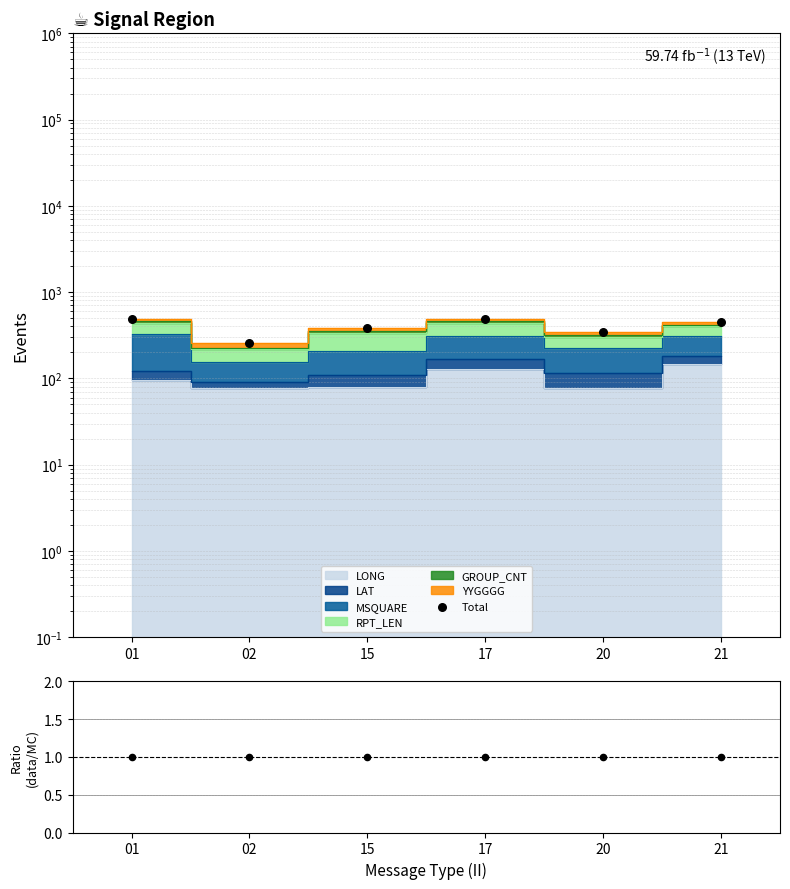

Approximately how many times larger is the value at 02 compared to 17?

0.5